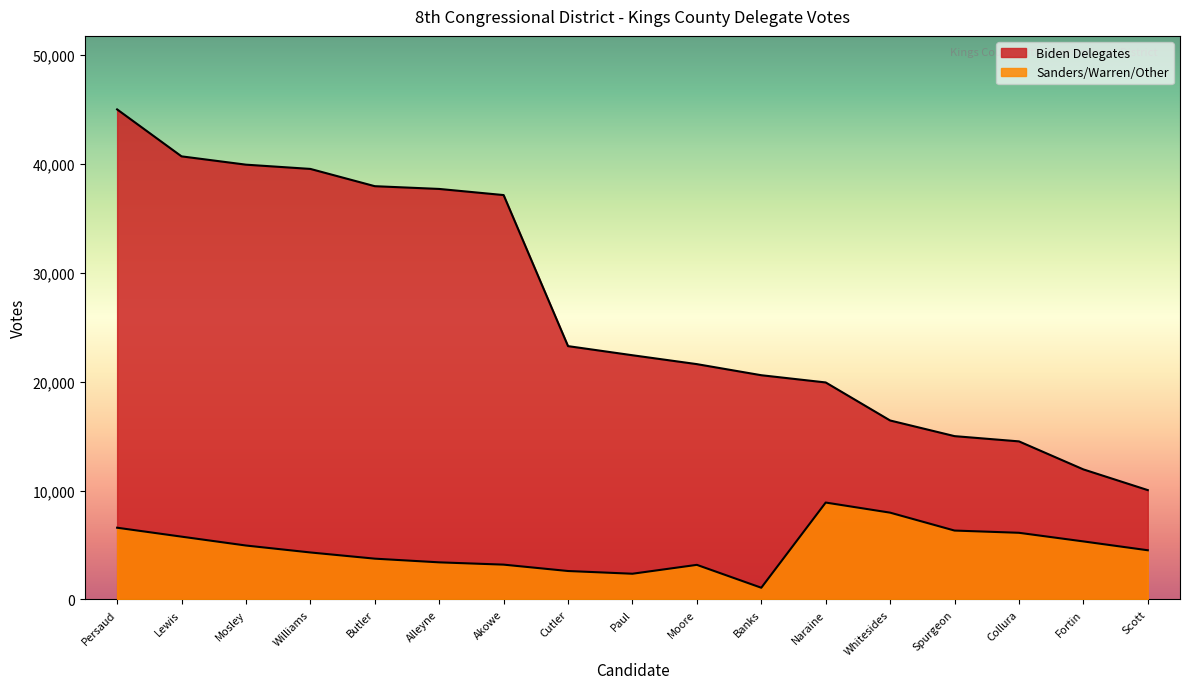

True or false: Biden Delegates and Sanders/Warren/Other cross at least once.

False